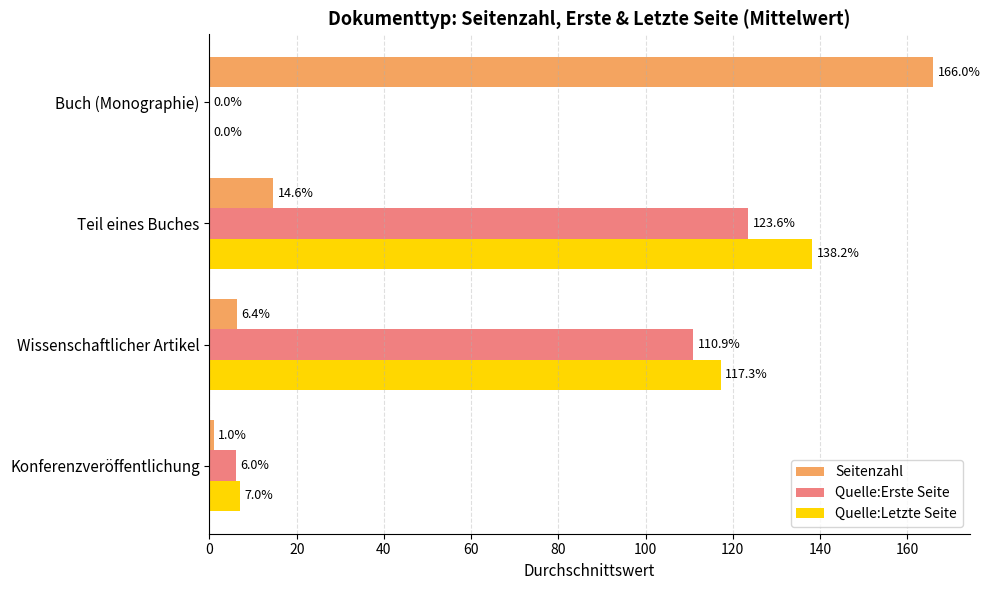

What is the sum of all Seitenzahl values?

188.0